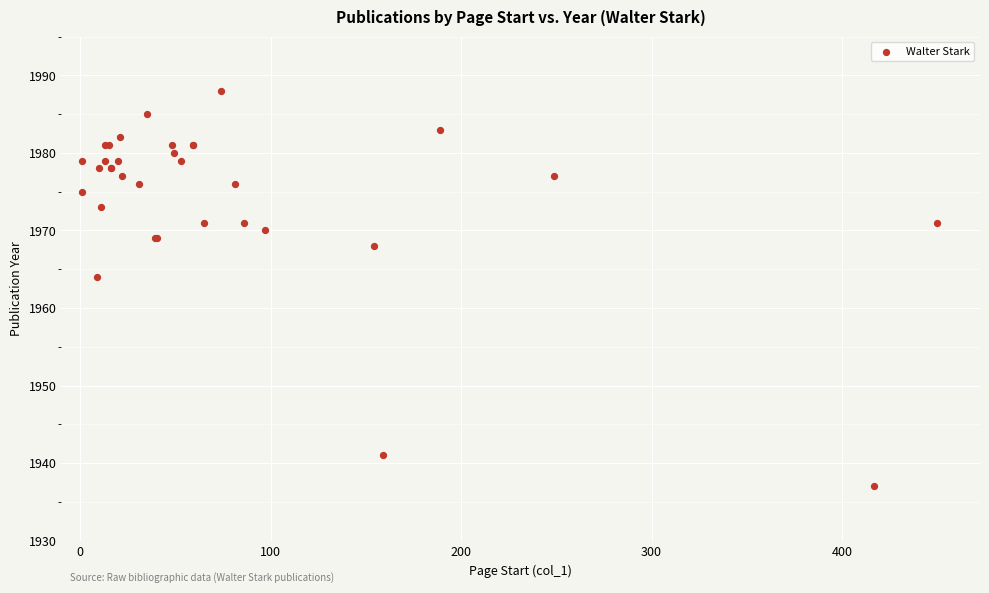

What Y value in the scatter plot is closest to 1962?

1964